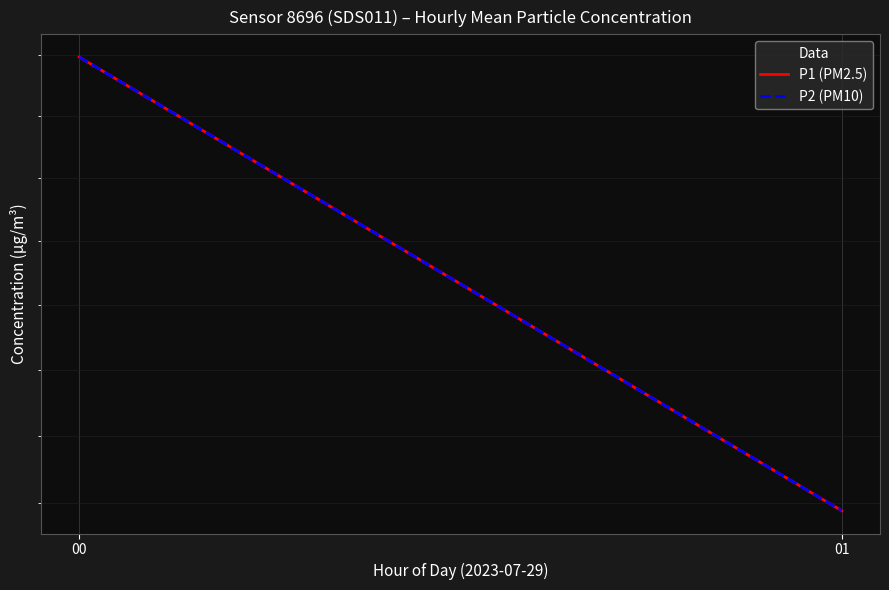

True or false: P2 (PM10) has a value of 0.2 at 01.

False